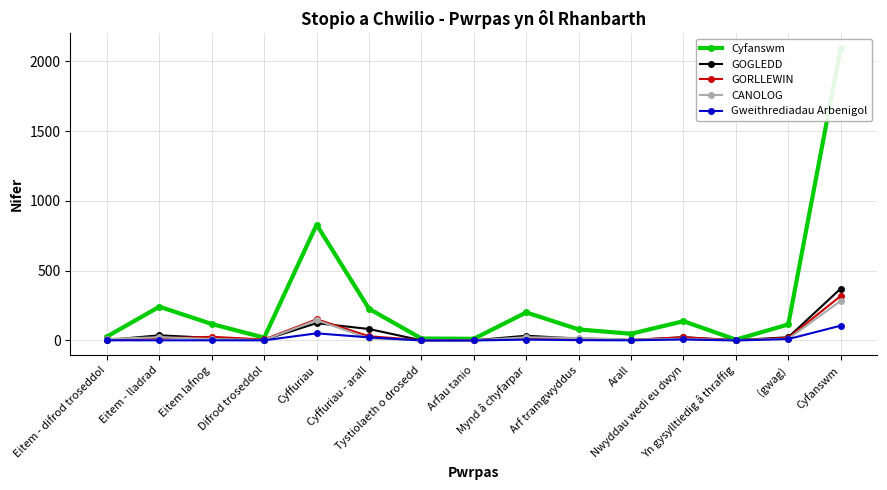

At which label does Gweithrediadau Arbenigol reach its minimum?

Tystiolaeth o drosedd